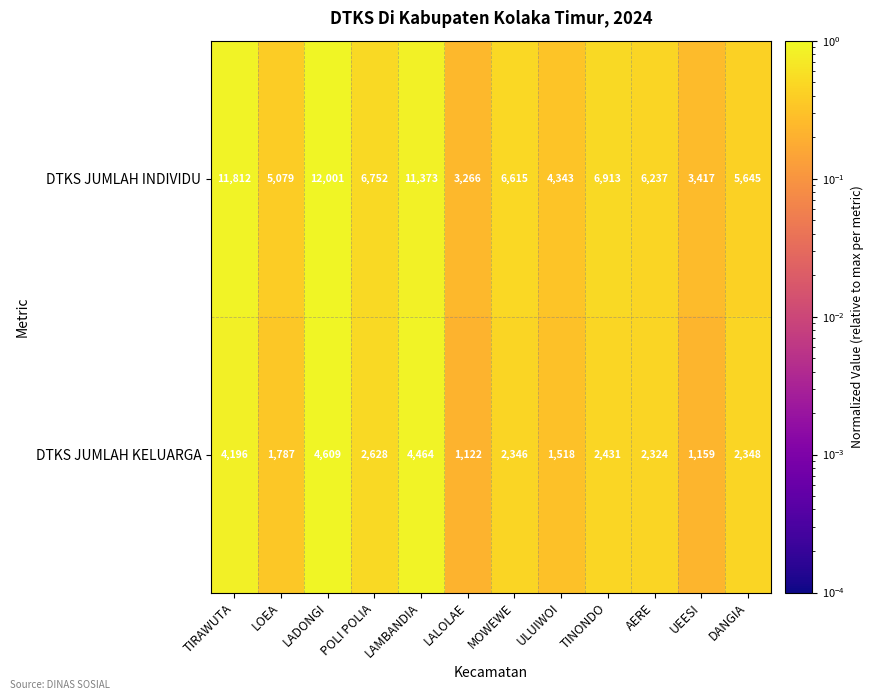

What is the difference between the DTKS JUMLAH KELUARGA values at DANGIA and UEESI?

1189